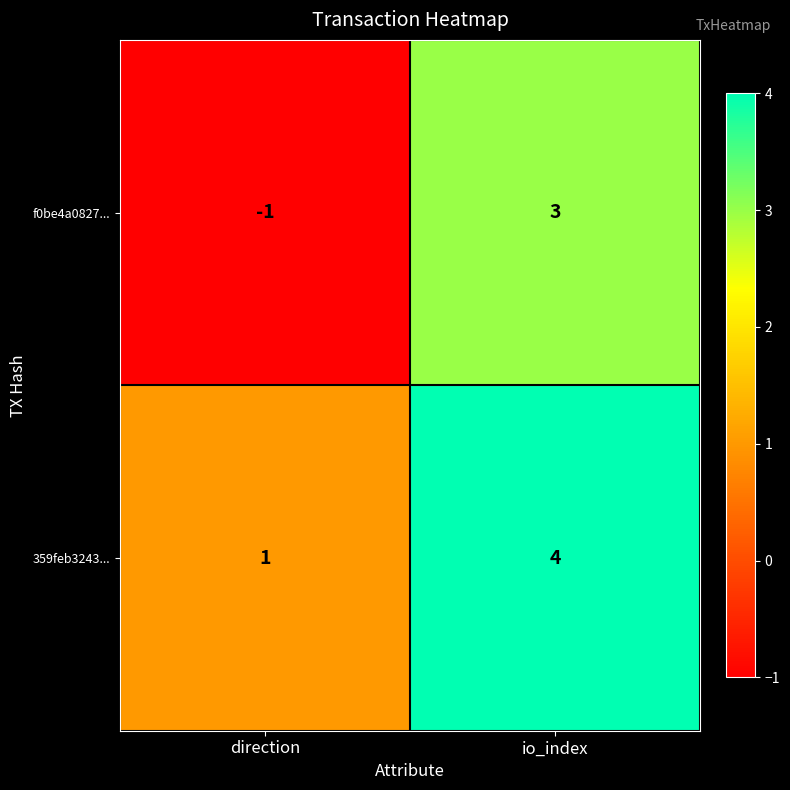

Which category has the lowest value across all series?

direction